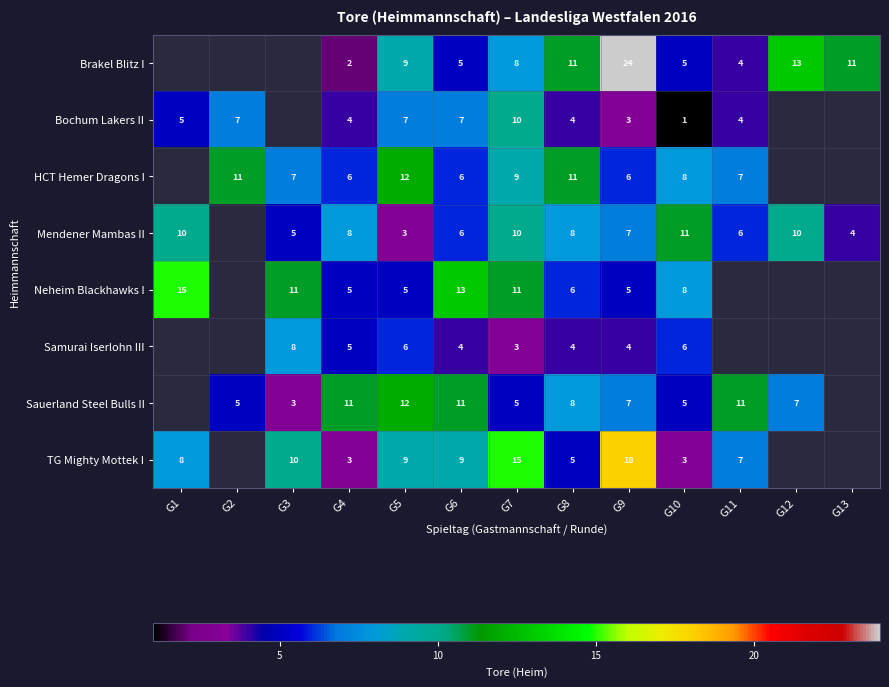

The Neheim Blackhawks I series shows 11 at G8. True or false?

False